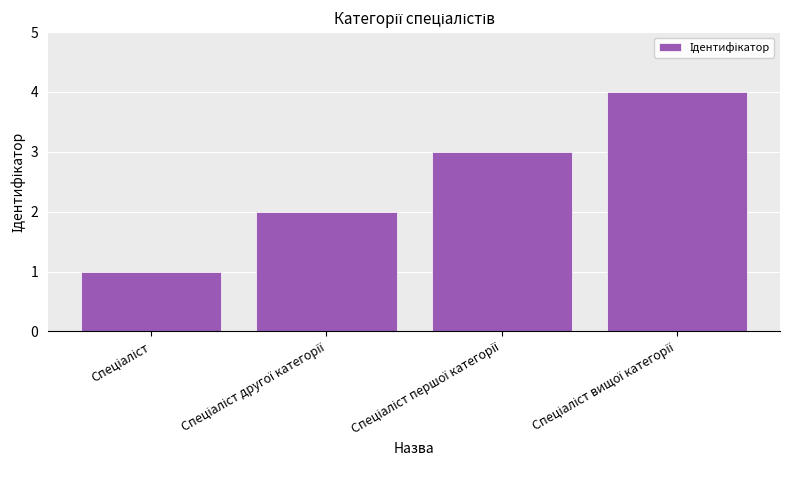

What is the greatest value displayed?

4